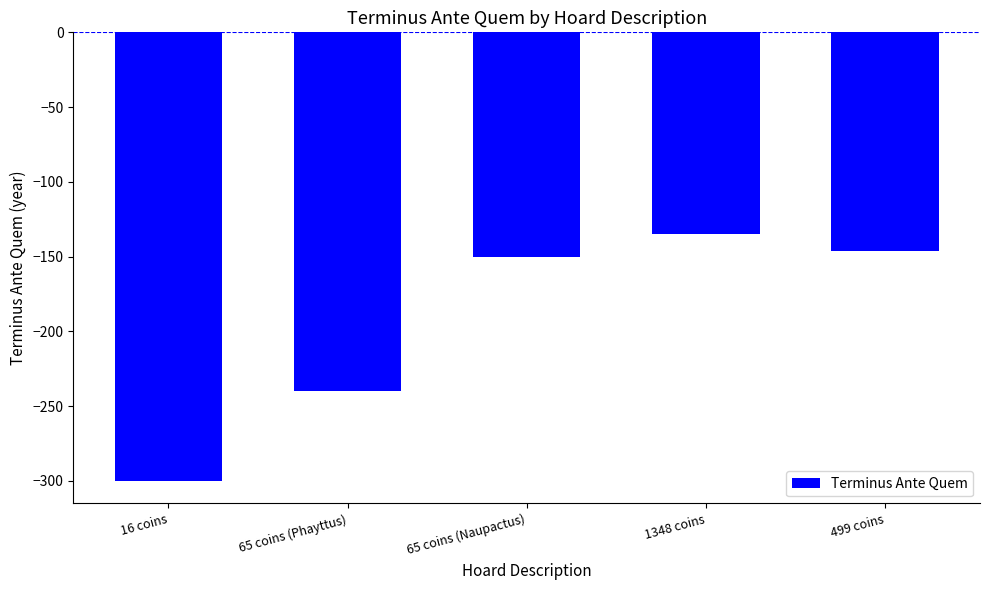

What is the change in value from 1348 coins to 499 coins?

-11